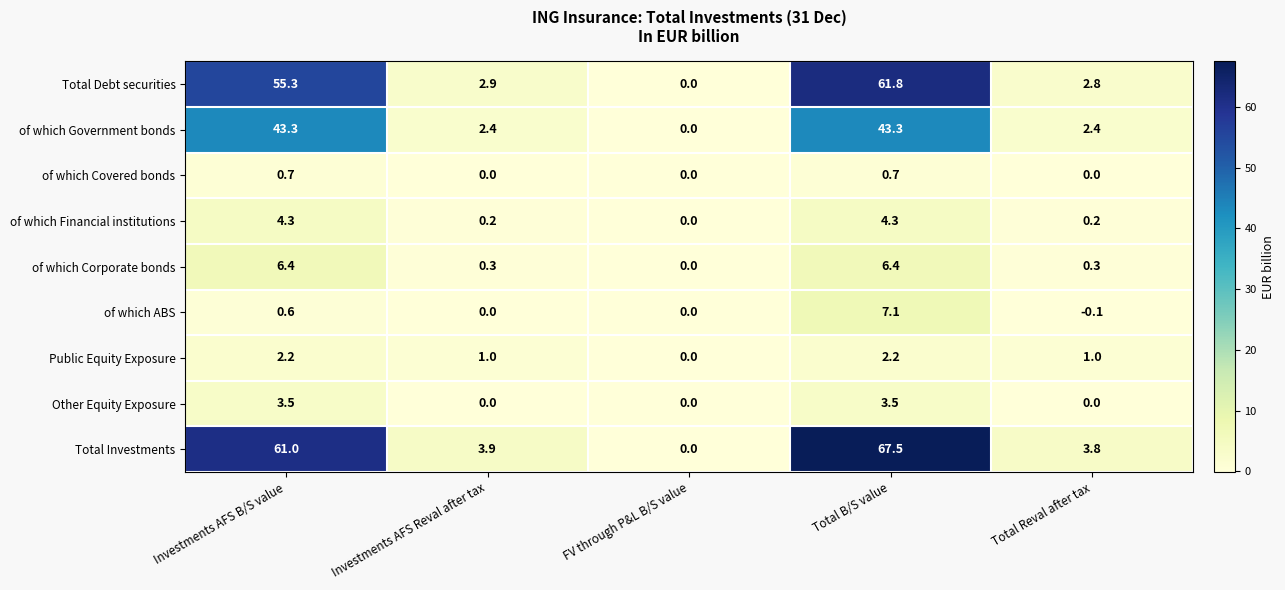

Is it true that of which Government bonds equals 43.3 at Investments AFS B/S value?

True